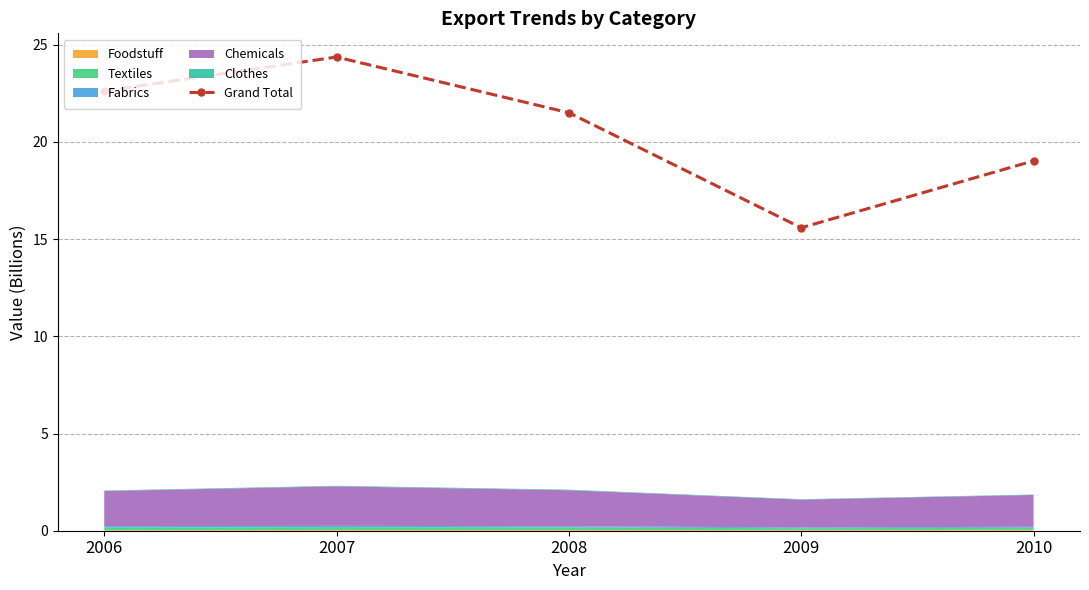

How many points are lower than both their immediate neighbors (excluding endpoints)?

1